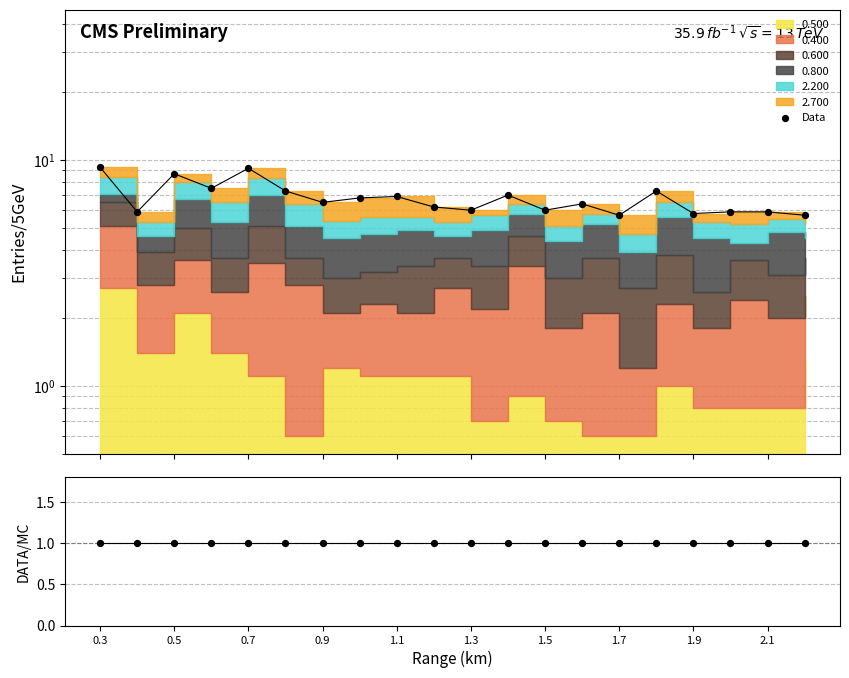

At which category is the sum across all series the highest?

0.3